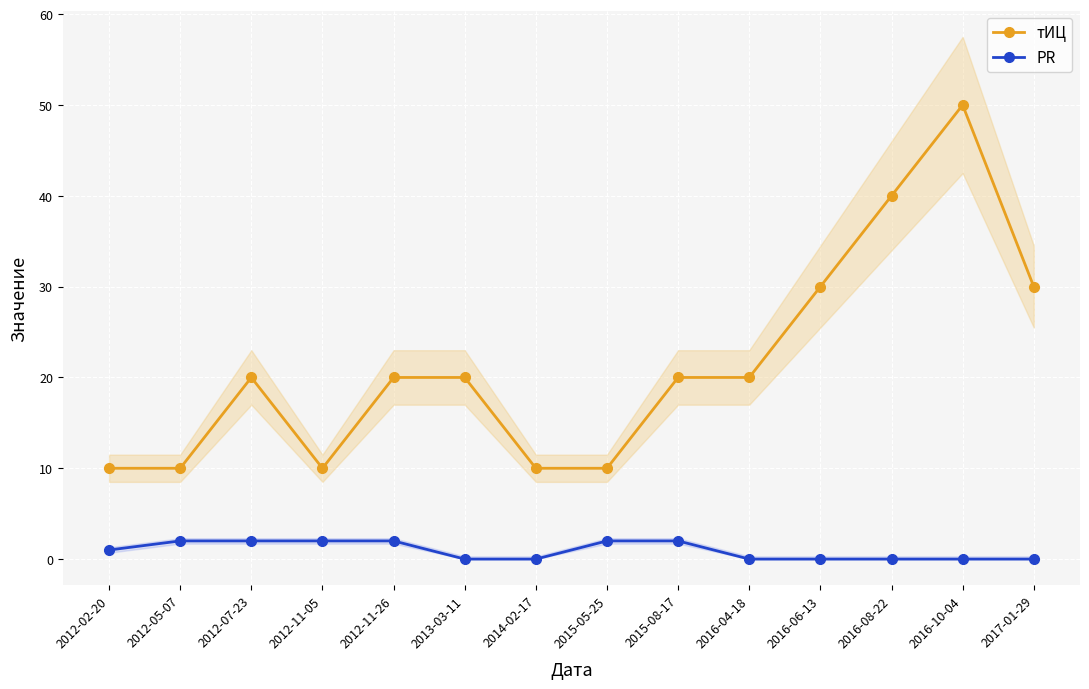

Is this an area chart (filled region under the line)?

No